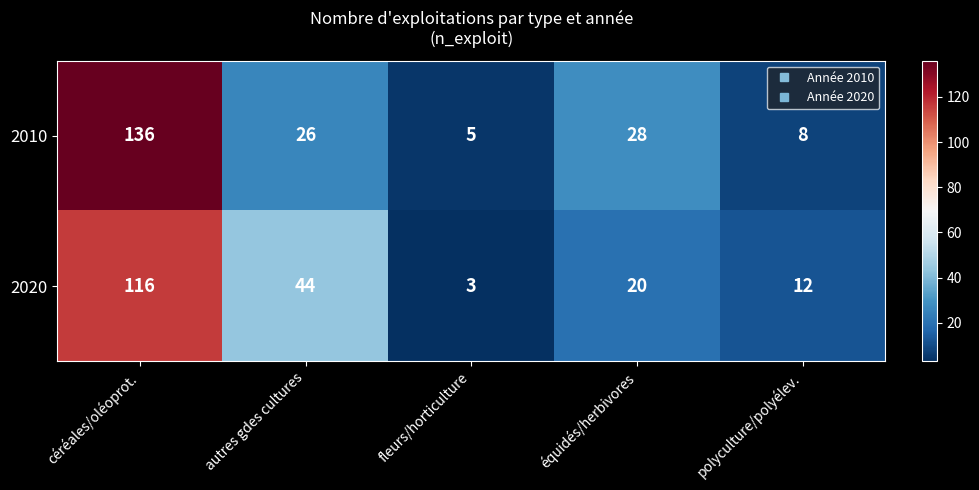

True or false: 2020 has a value of 20 at équidés/herbivores.

True